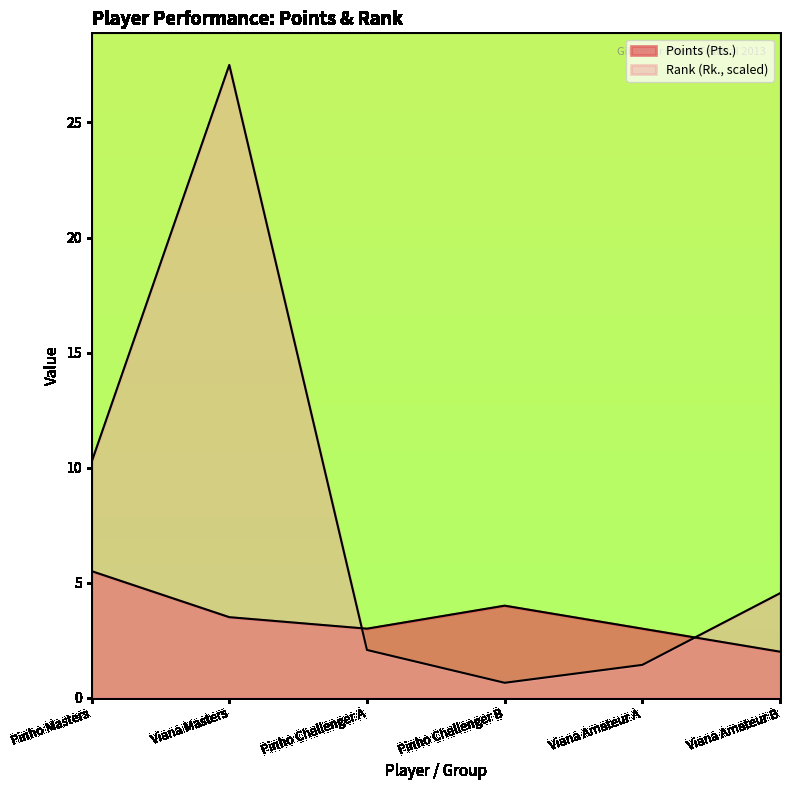

True or false: Points (Pts.) and Rank (Rk.) intersect in this chart.

True